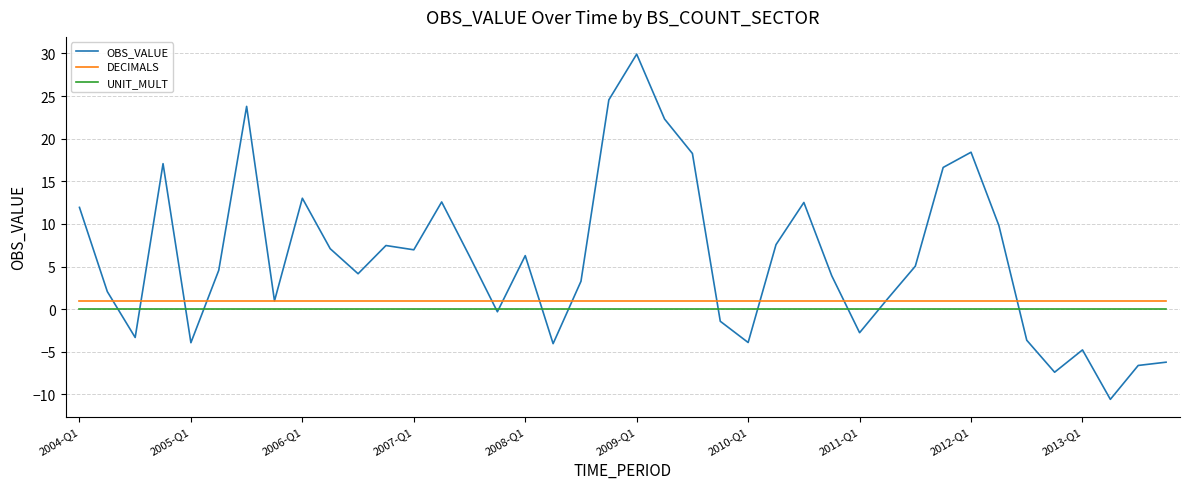

Which series has the largest range (max minus min)?

OBS_VALUE